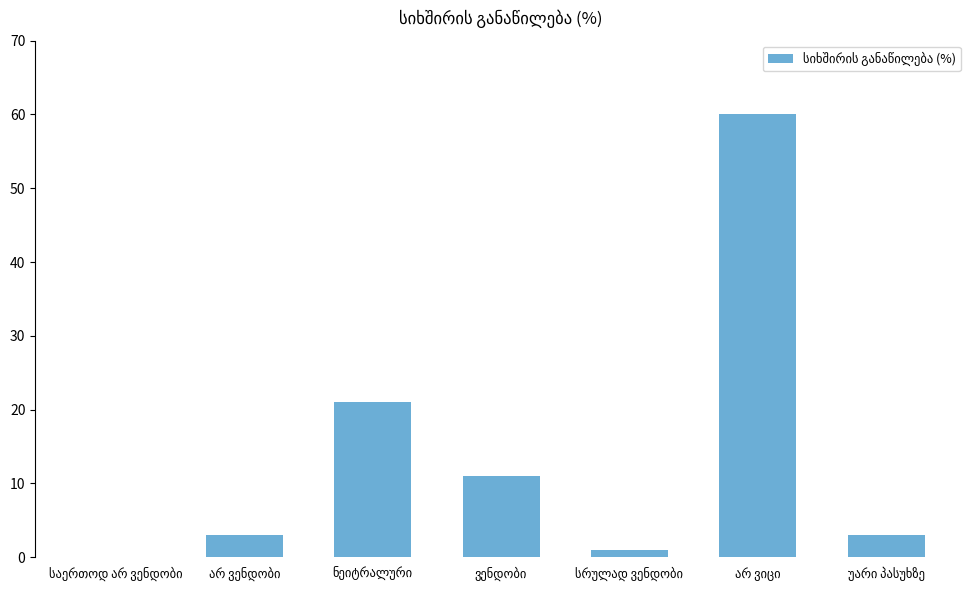

What is the greatest value displayed?

60